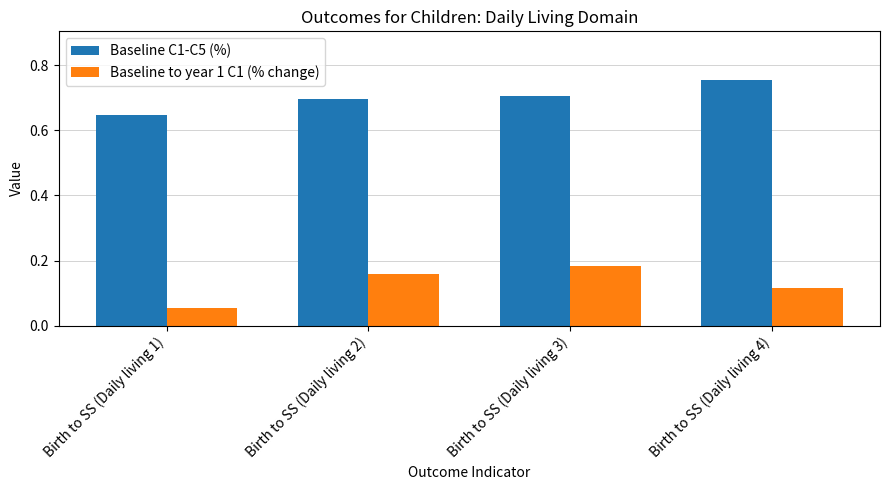

At which label does Baseline to year 1 C1 (% change) reach its minimum?

Birth to SS (Daily living 1)